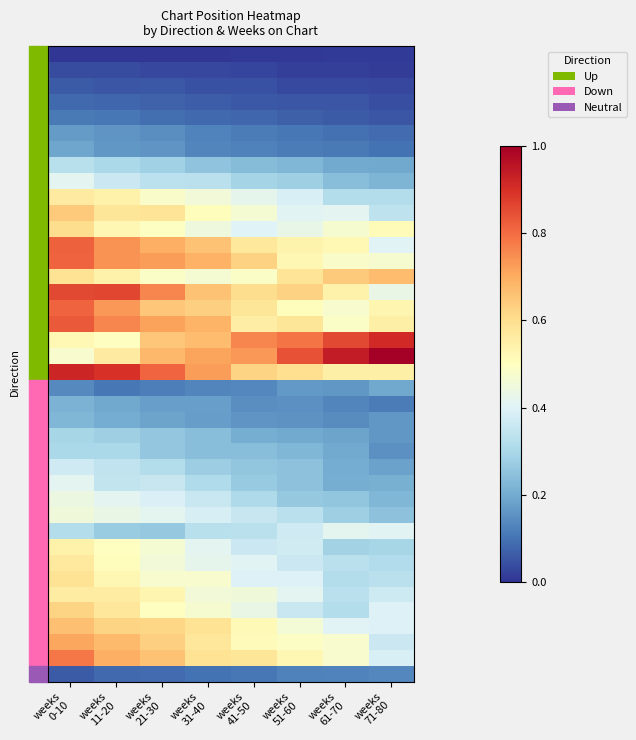

At how many categories does at least one series exceed 0?

8